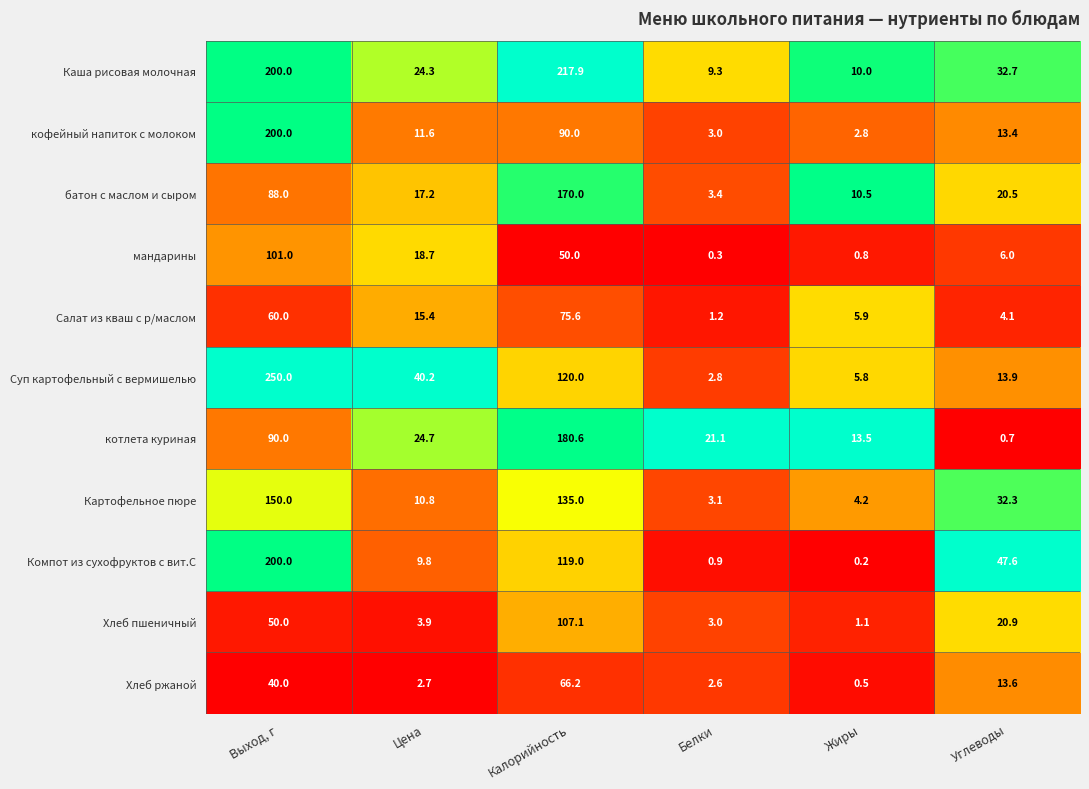

Which series has the widest spread of values?

Суп картофельный с вермишелью